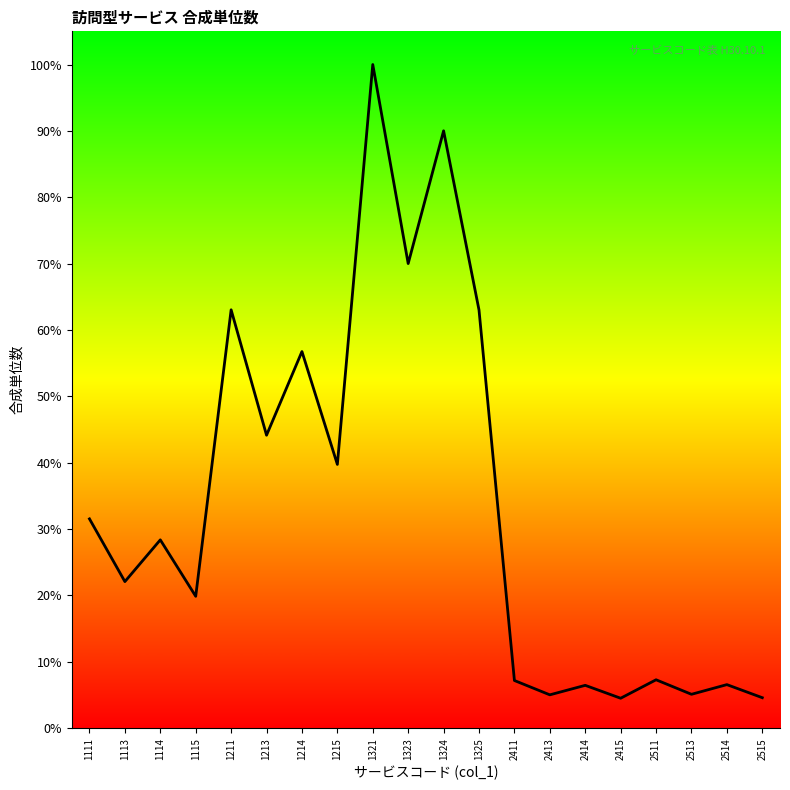

How many distinct data groups are displayed?

1